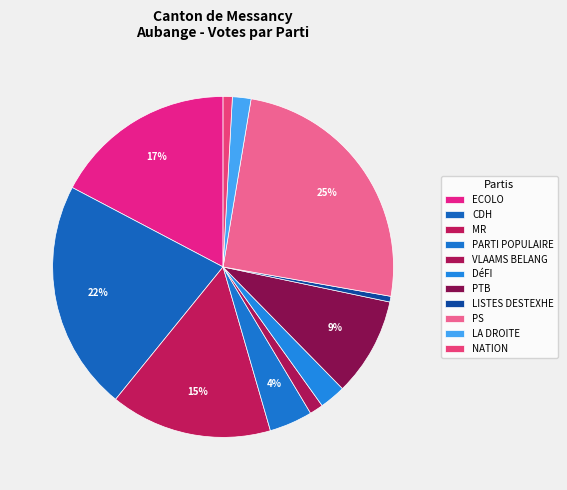

How many segments does this pie chart have?

11